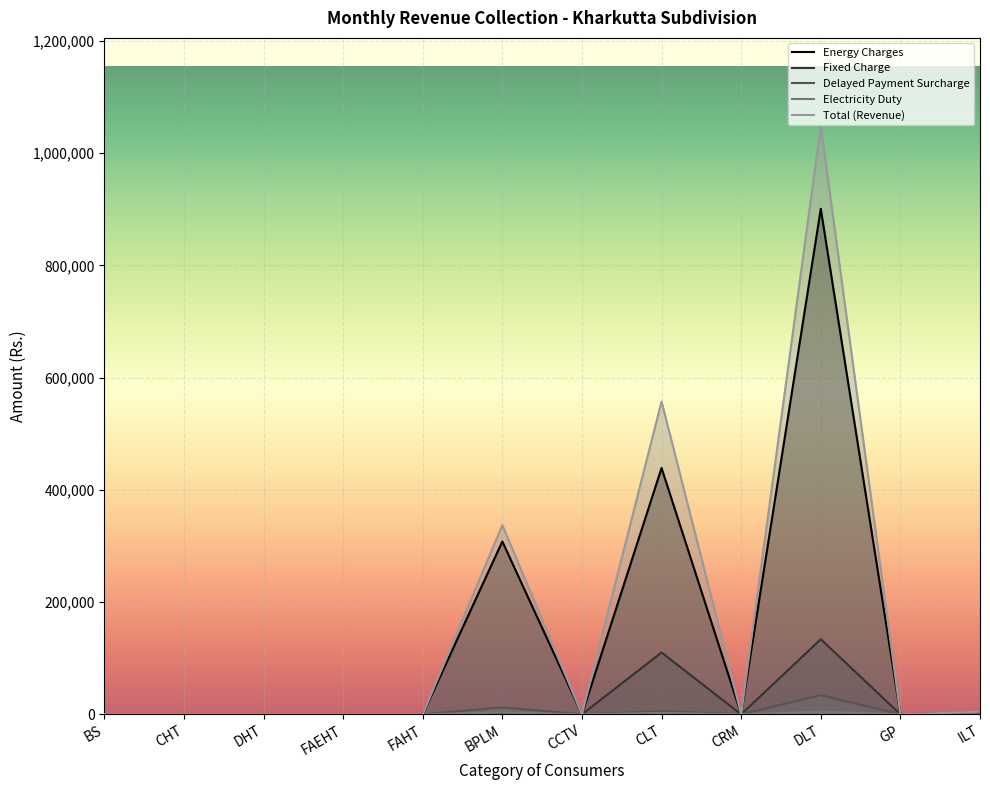

What is the difference between the maximum and minimum values in the Energy Charges series?

900687.7